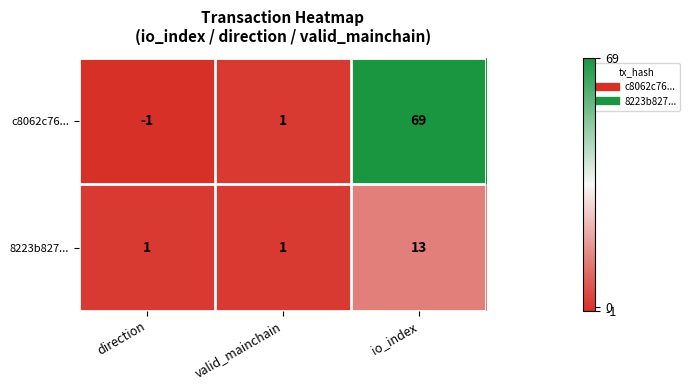

The c8062c76... series shows 0 at valid_mainchain. True or false?

False